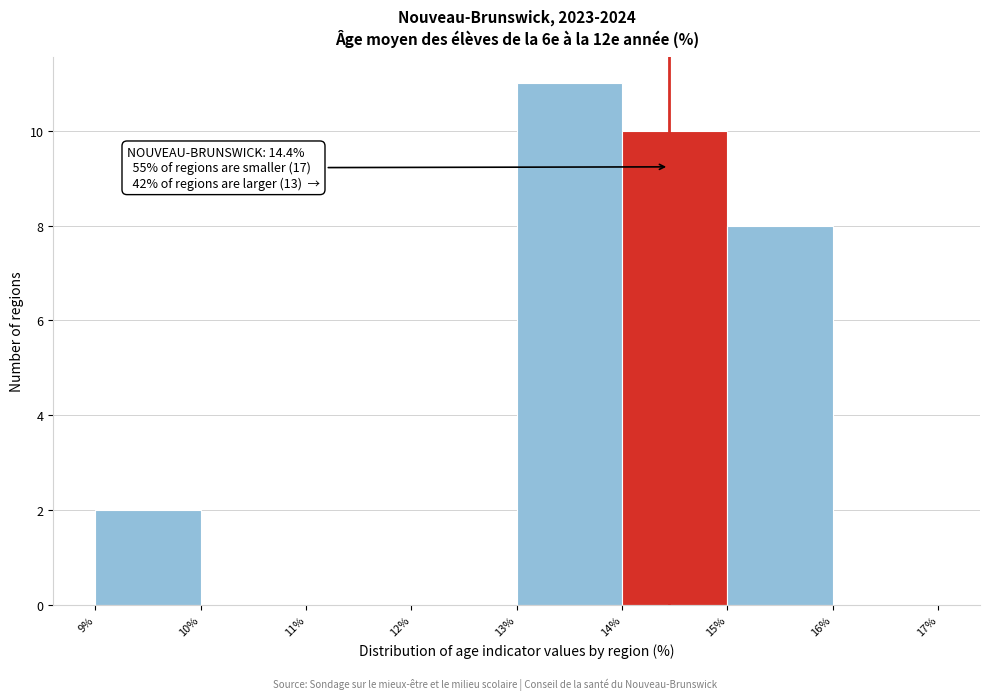

Which range on the x-axis has the tallest bar?

13% to 14%